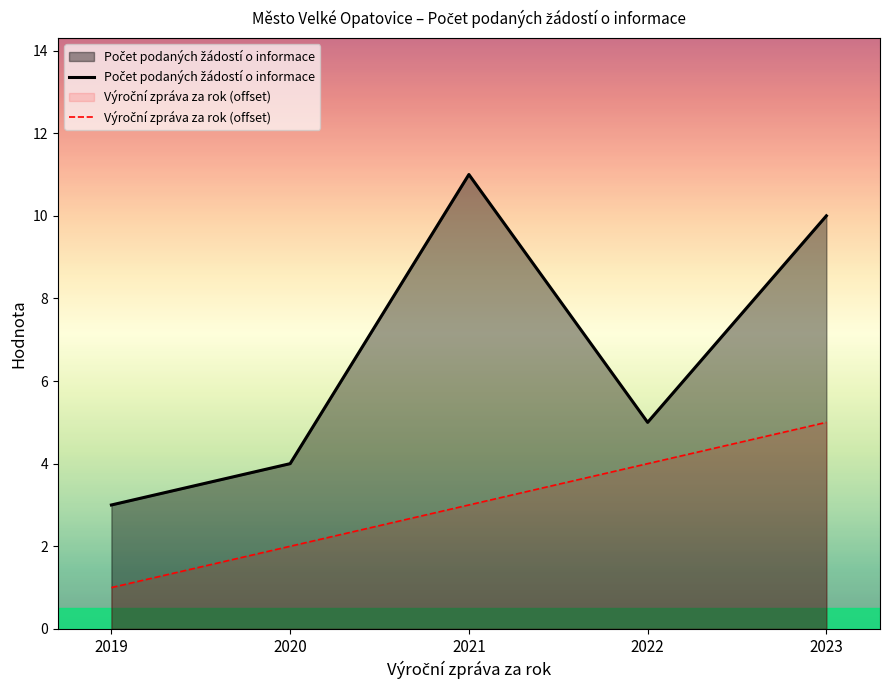

Is it true that Výroční zpráva za rok (offset) equals 3 at 2023?

False